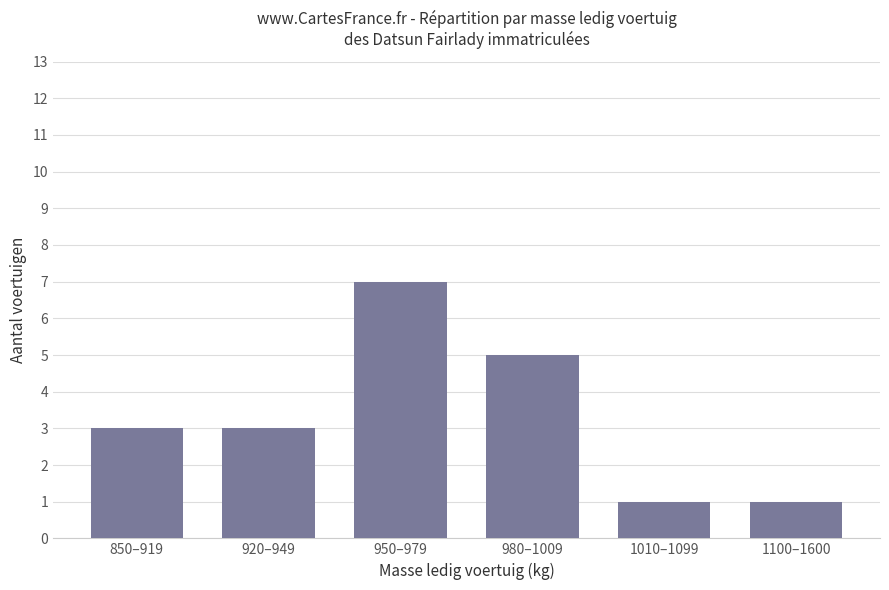

What is the difference between the second highest and second lowest values?

4